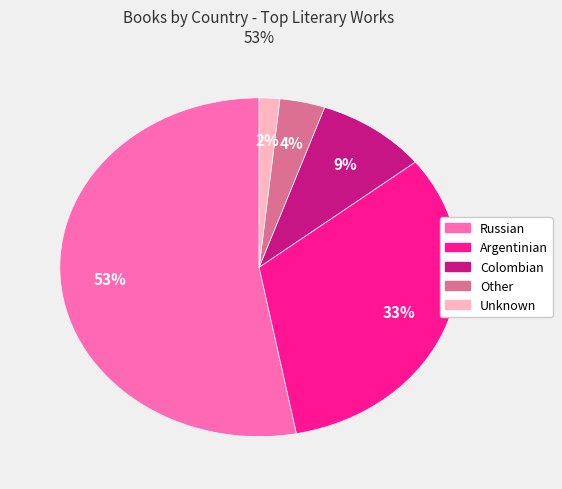

To the nearest percent, what is the difference between the Colombian and Unknown slice percentages?

7%